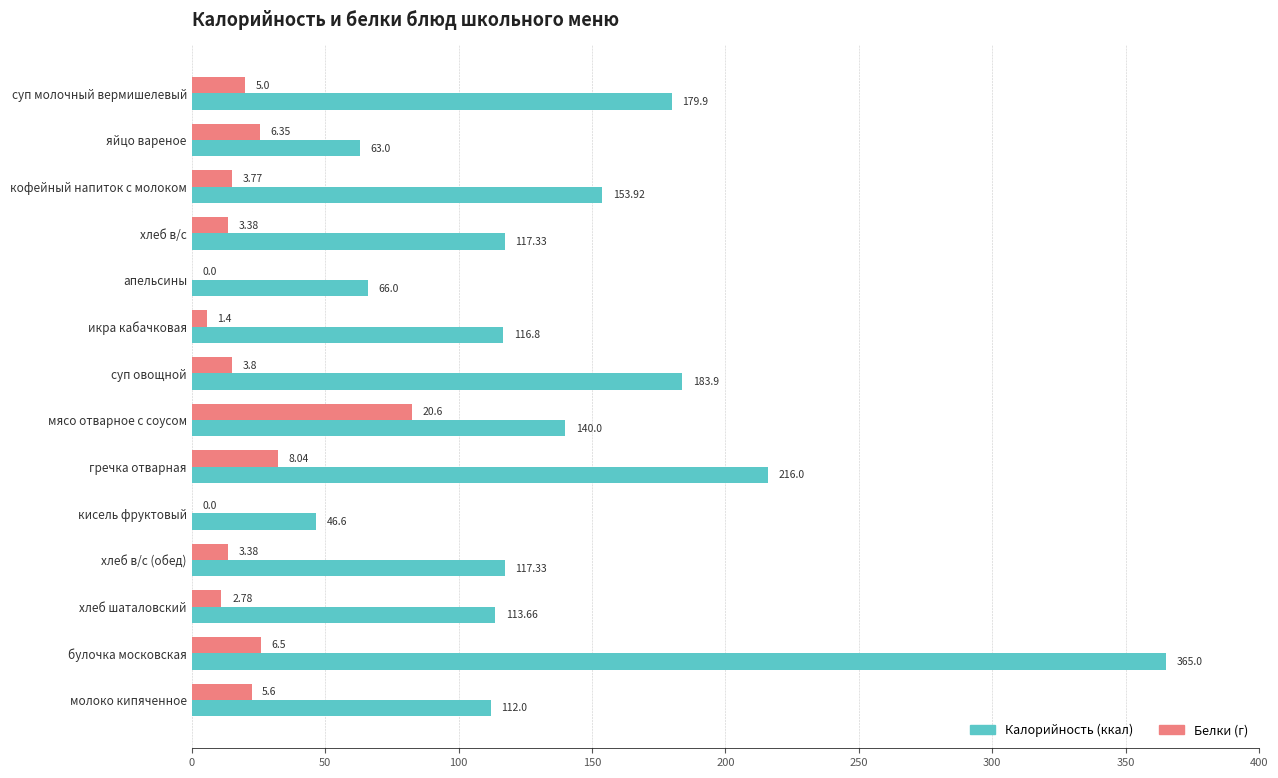

What is the total value across all series at хлеб шаталовский?

124.8